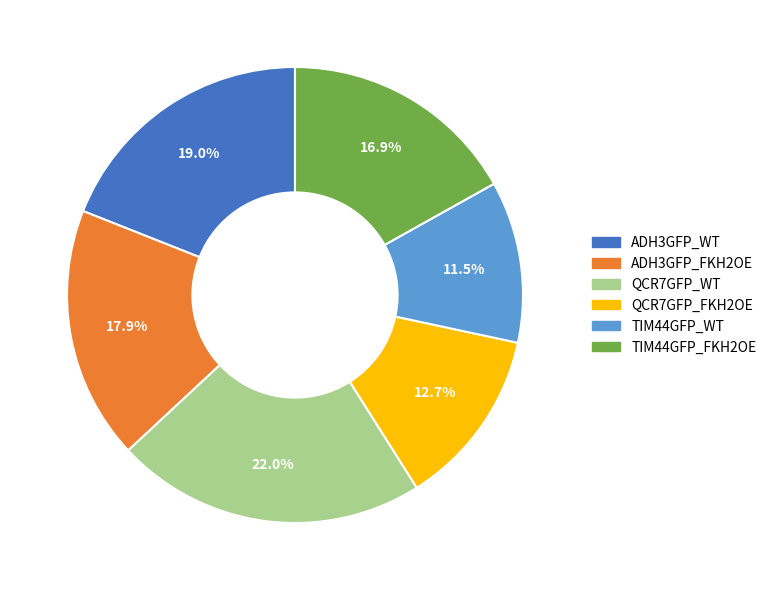

To the nearest percent, what is the difference between the TIM44GFP_WT and ADH3GFP_FKH2OE slice percentages?

6%